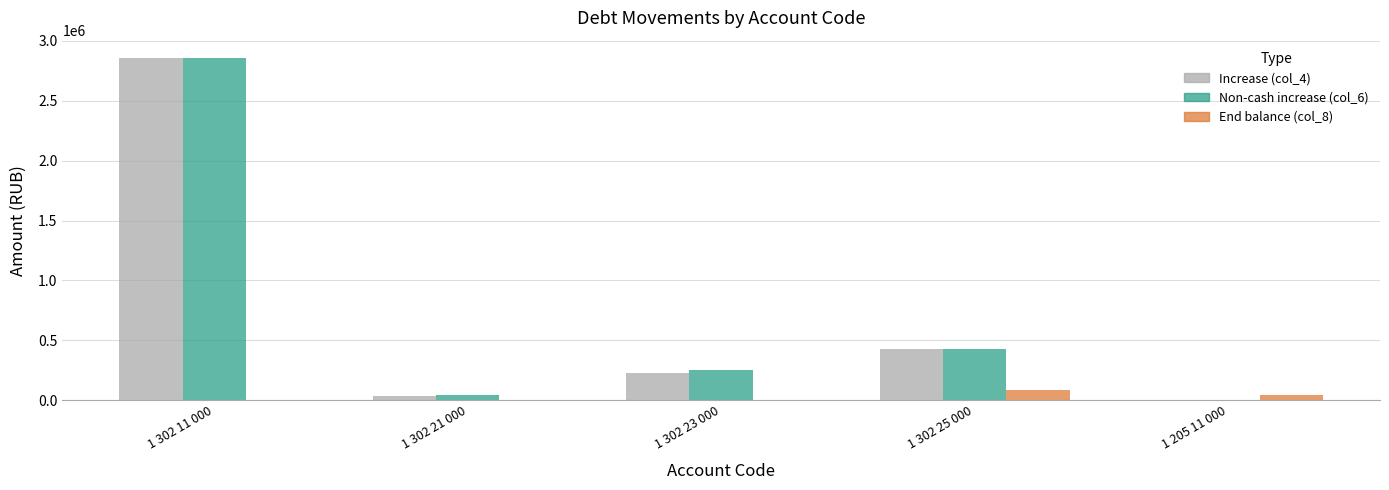

Are the bars grouped side by side (vs. stacked)?

Yes